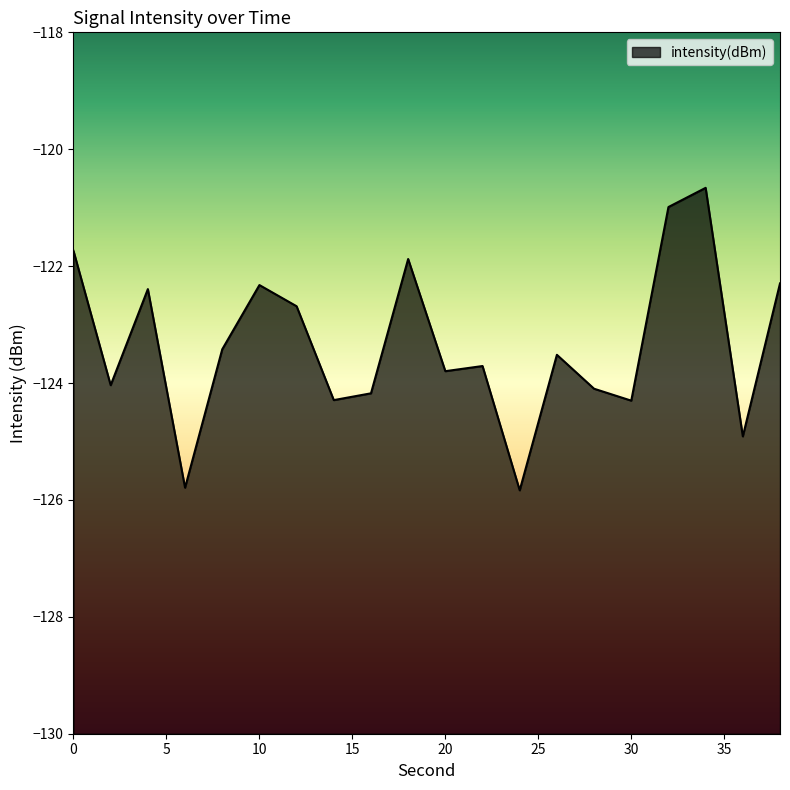

How many data points are less than -123?

12